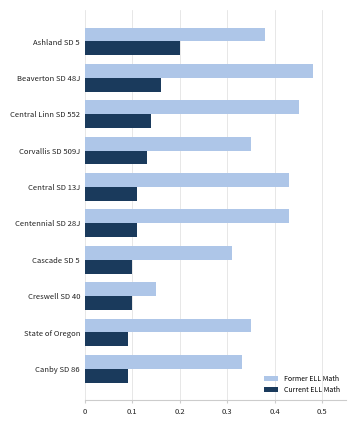

Which series has the widest spread of values?

Former ELL Math